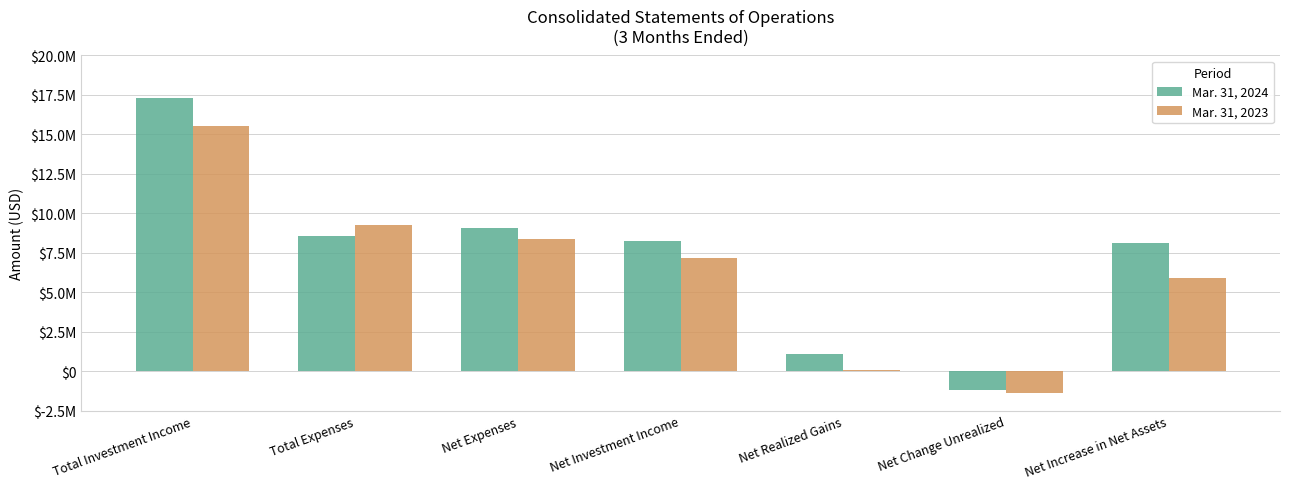

What are all the series names shown in the legend?

Mar. 31, 2024, Mar. 31, 2023